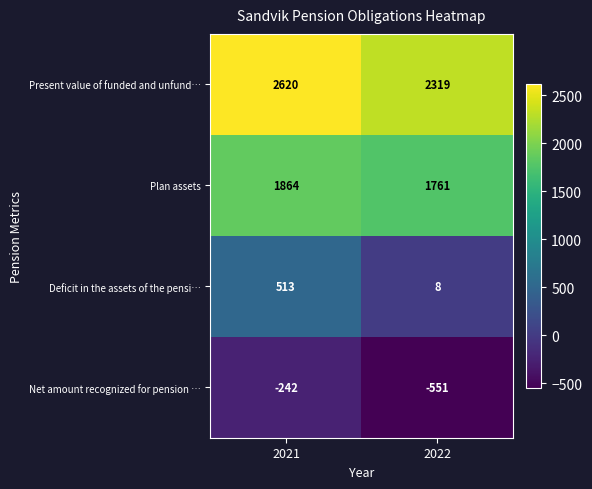

Which series has the largest total across all categories?

Present value of funded and unfund…